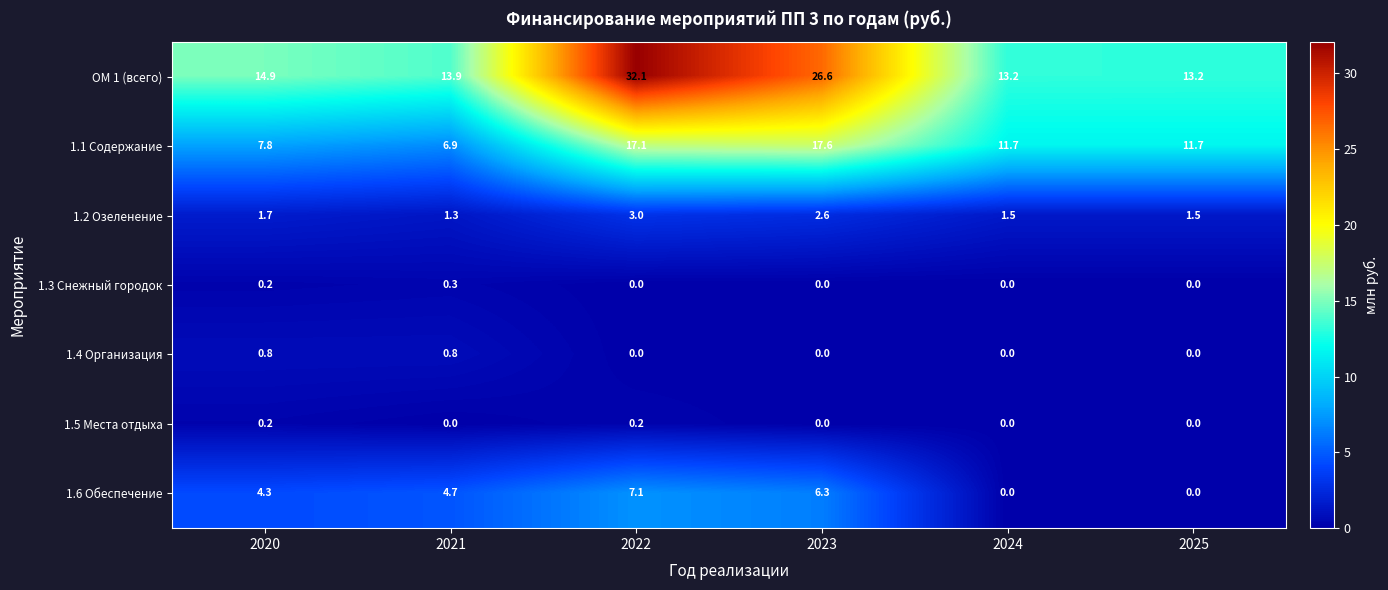

What is the sum of all 1.1 Содержание values?

72.8